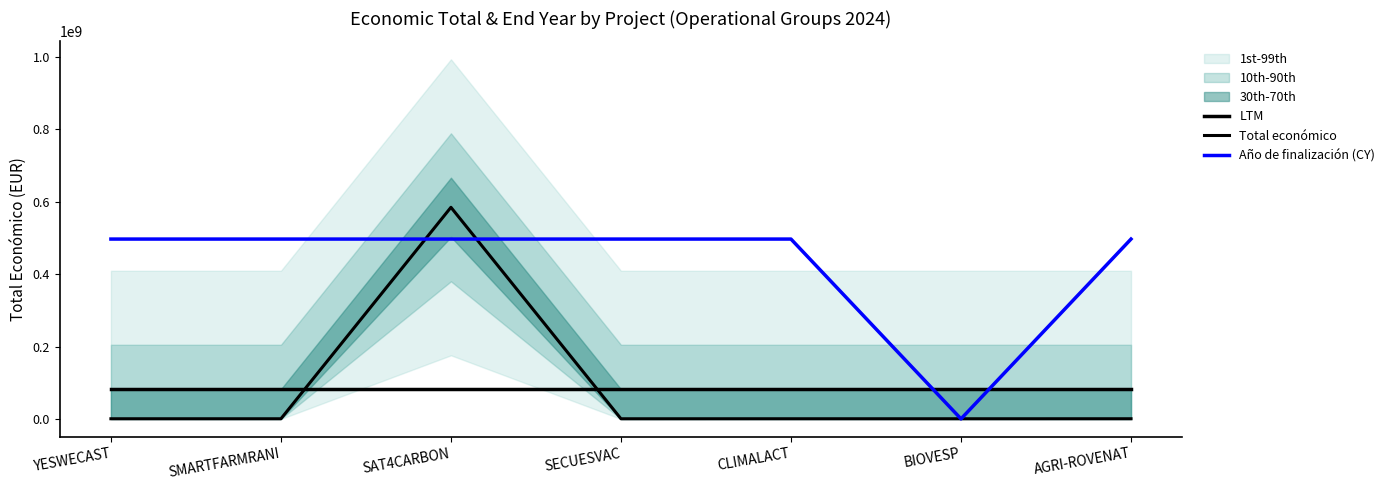

What is the label of the 6th point from the left?

BIOVESP